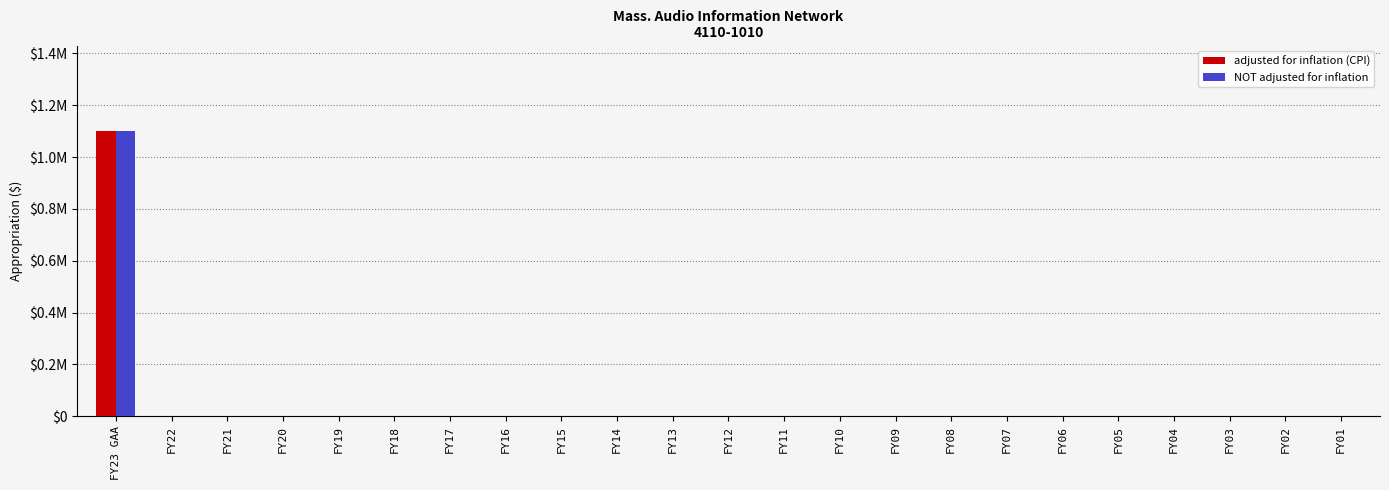

What are all the series names shown in the legend?

adjusted for inflation (CPI), NOT adjusted for inflation